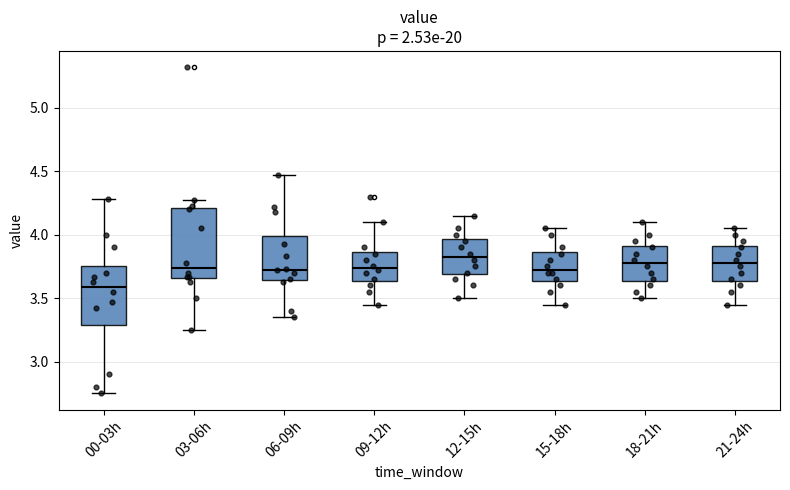

Reading left to right, read every box against the y-axis: the position of its median line, the range the box covers, and the ends of its whiskers. The values are not printed on the chart, so give them approximately, as read against the axis.

00-03h: median 3.60, box 3.30 to 3.75, whiskers 2.75 to 4.30
03-06h: median 3.75, box 3.65 to 4.20, whiskers 3.25 to 4.25
06-09h: median 3.75, box 3.65 to 4.00, whiskers 3.35 to 4.45
09-12h: median 3.75, box 3.65 to 3.85, whiskers 3.45 to 4.10
12-15h: median 3.85, box 3.70 to 3.95, whiskers 3.50 to 4.15
15-18h: median 3.75, box 3.65 to 3.85, whiskers 3.45 to 4.05
18-21h: median 3.80, box 3.65 to 3.90, whiskers 3.50 to 4.10
21-24h: median 3.80, box 3.65 to 3.90, whiskers 3.45 to 4.05